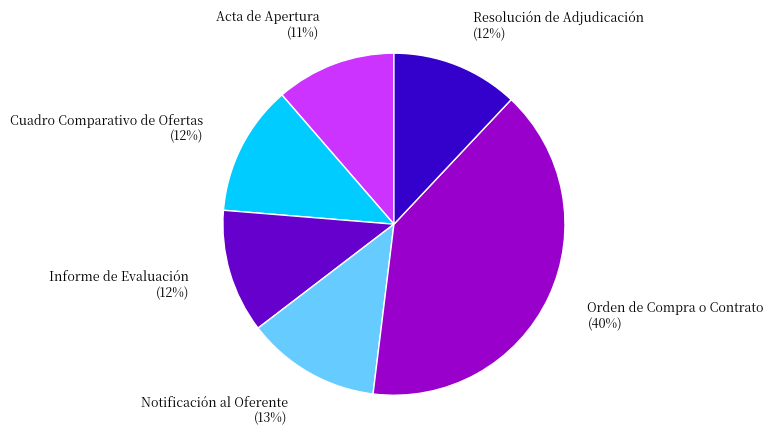

To the nearest percent, what percentage of the pie is Orden de Compra o Contrato?

40%